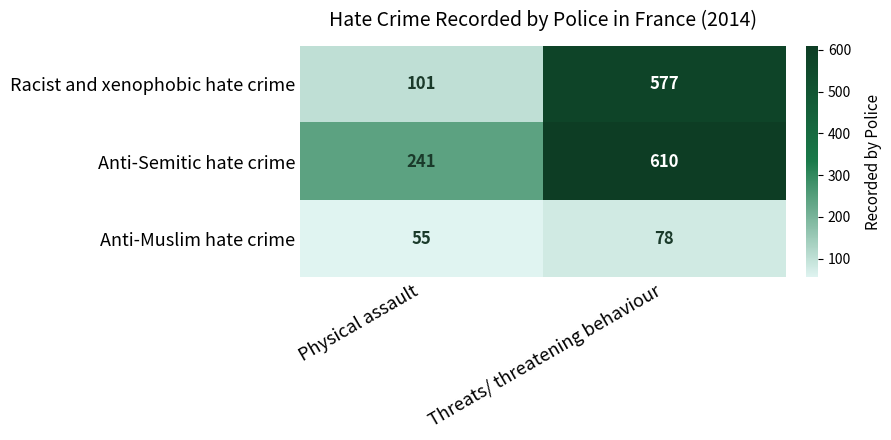

Reading left to right, list all the values displayed in this chart.

Racist and xenophobic hate crime: 101	577
Anti-Semitic hate crime: 241	610
Anti-Muslim hate crime: 55	78